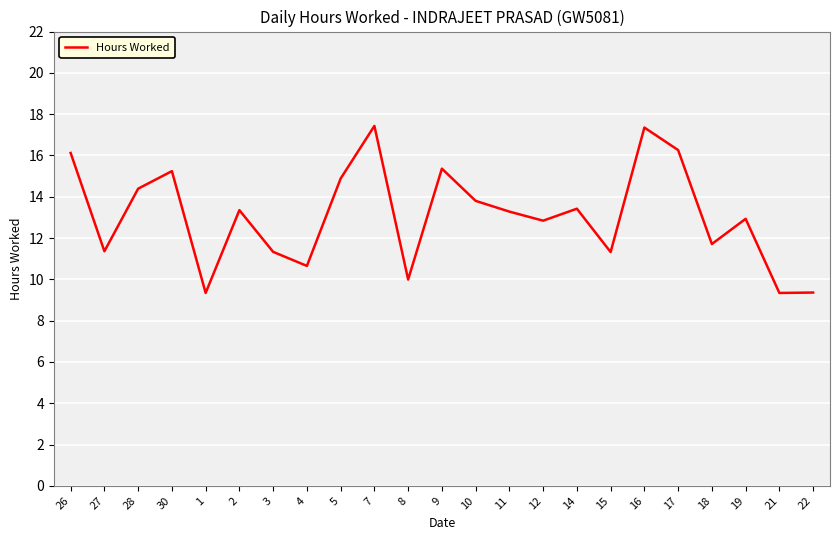

What is the difference between the values at 14 and 17?

2.8